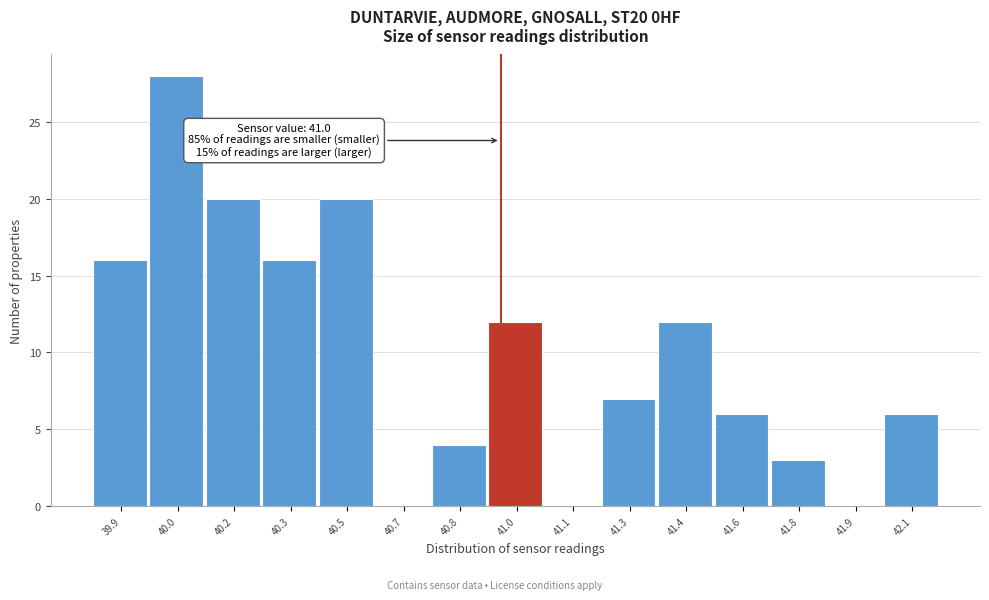

Reading right to left, what are all the values shown in this chart?

42.1=6	41.9=0	41.8=3	41.6=6	41.4=12	41.3=7	41.1=0	41.0=12	40.8=4	40.7=0	40.5=20	40.3=16	40.2=20	40.0=28	39.9=16